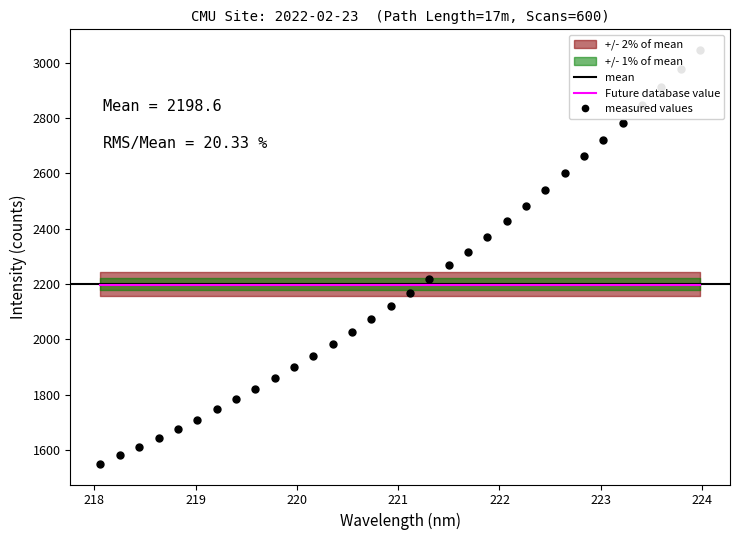

Reading left to right, extract all data points from this chart.

218.0596=1549.9	218.2508=1580.8	218.442=1611.2	218.6332=1644.8	218.8244=1674.6	219.0156=1709.9	219.2067=1746.4	219.3979=1782.4	219.589=1819.8	219.7801=1858.5	219.9712=1898.3	220.1623=1939.8	220.3533=1983.8	220.5444=2027.3	220.7354=2073.1	220.9264=2118.7	221.1174=2168.4	221.3083=2218.5	221.4993=2266.9	221.6902=2316.3	221.8812=2371.4	222.0721=2426.6	222.263=2483.0	222.4538=2540.6	222.6447=2600.9	222.8355=2661.0	223.0264=2720.7	223.2172=2781.6	223.408=2845.7	223.5987=2910.6	223.7895=2976.6	223.9802=3045.4